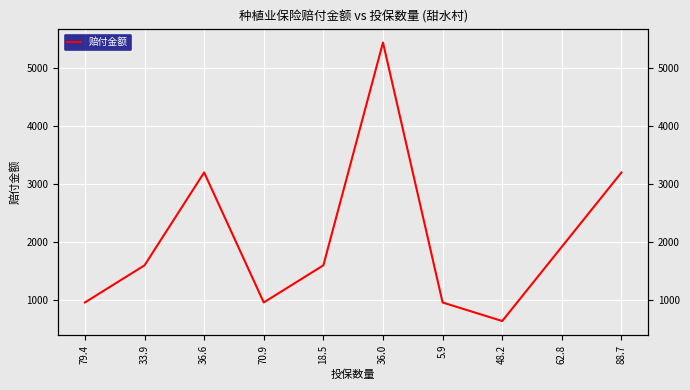

At which category does the data reach its first local valley?

70.9